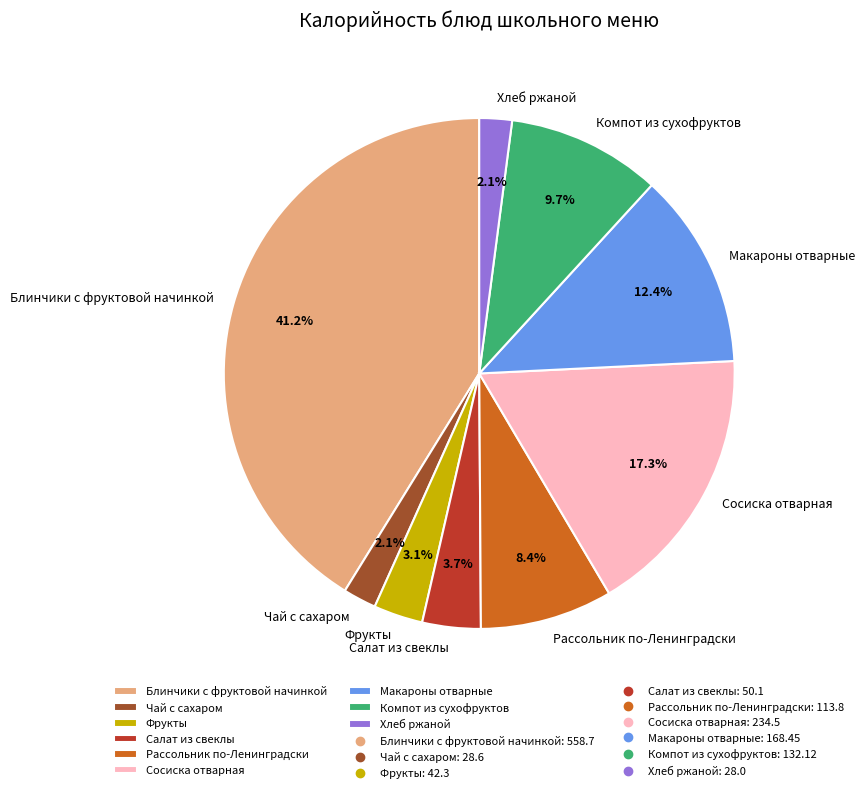

The Салат из свеклы slice represents 4% of the pie. True or false?

True